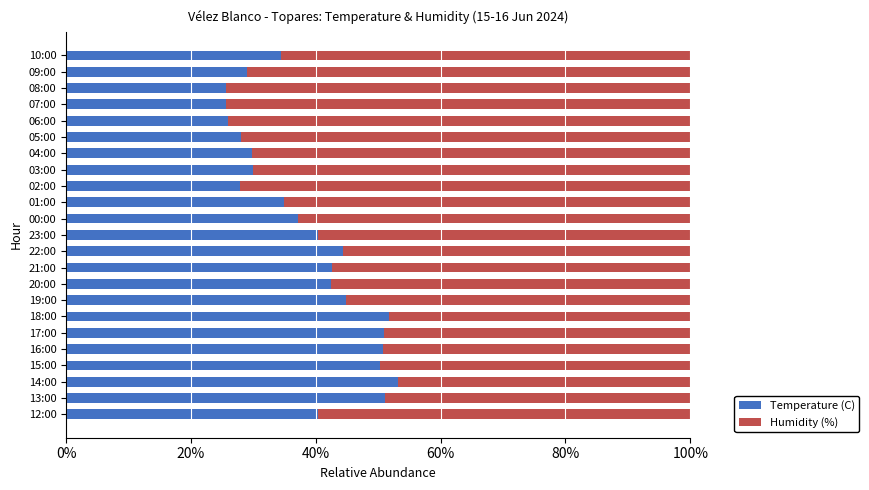

The value of Temperature (C) at 17:00 is 22.8. True or false?

False